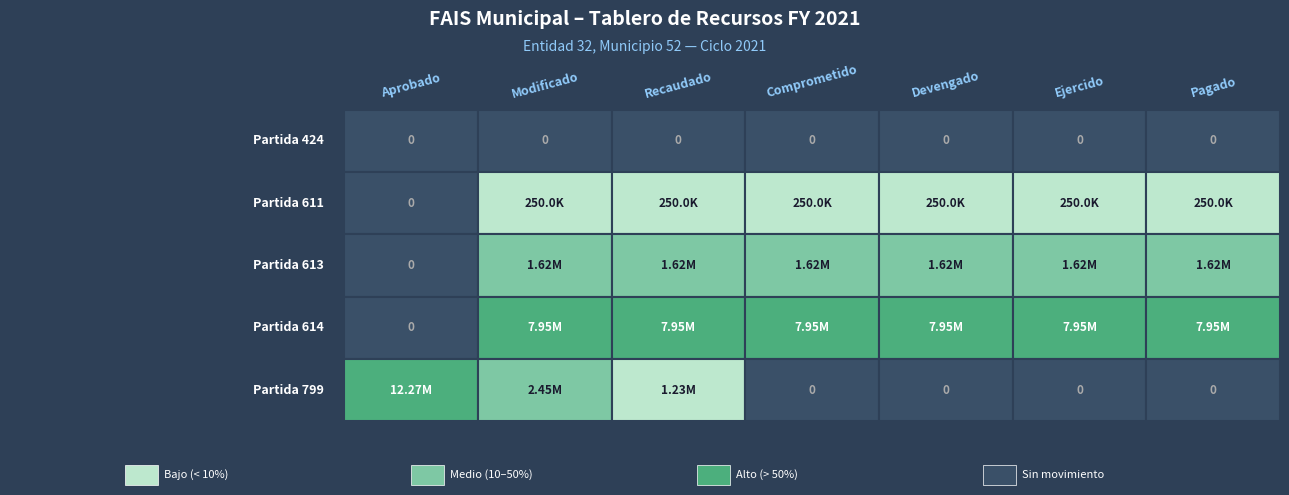

The value of 1 at 2 is 119859.2. True or false?

False